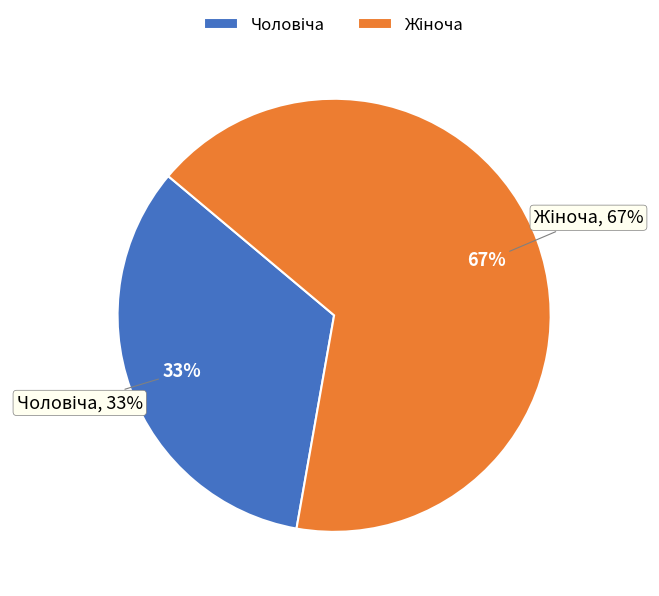

What is the smallest slice in the pie chart?

Чоловіча